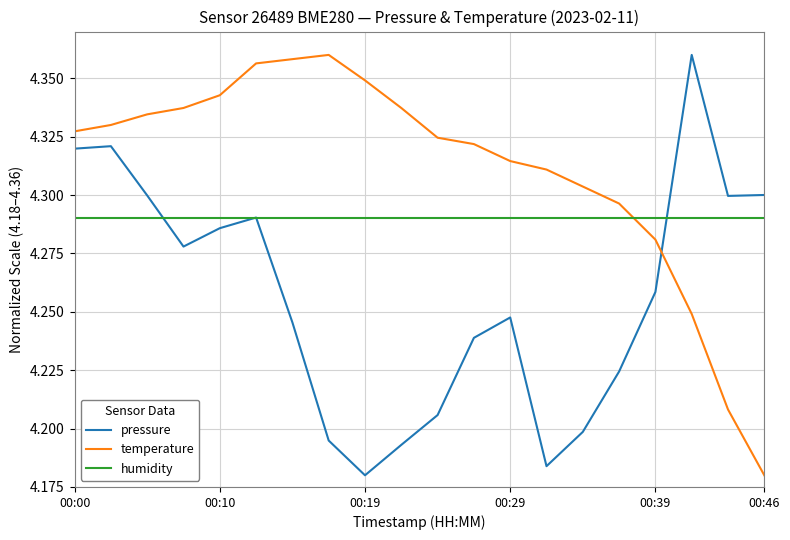

Which series has the largest total across all categories?

temperature